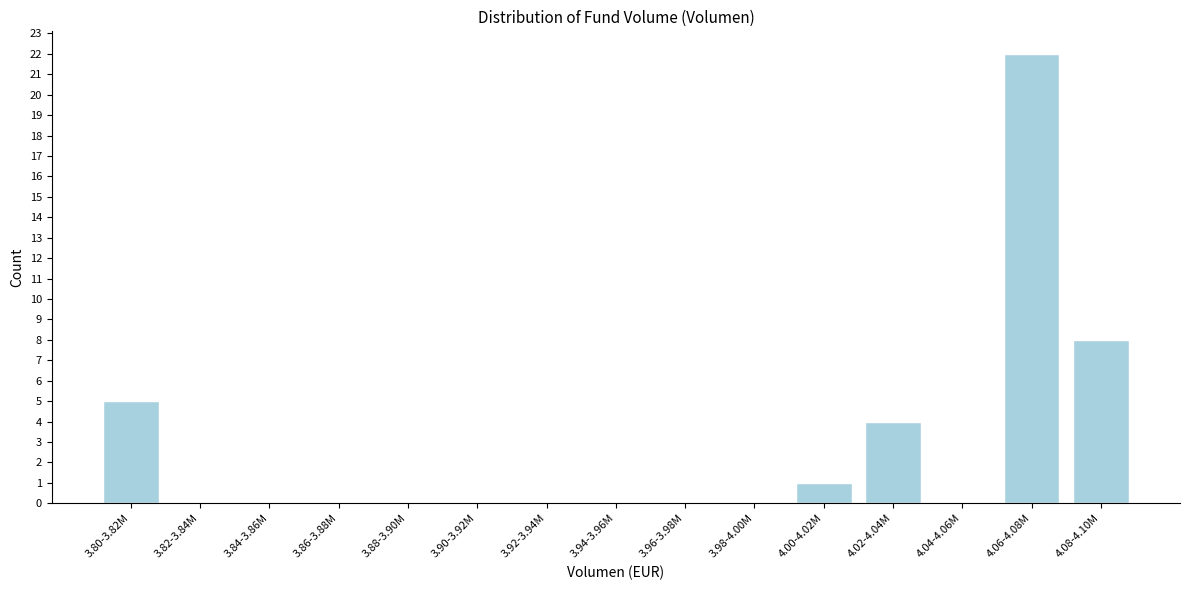

Reading left to right, extract all data points from this chart.

3.80-3.82M=5	3.82-3.84M=0	3.84-3.86M=0	3.86-3.88M=0	3.88-3.90M=0	3.90-3.92M=0	3.92-3.94M=0	3.94-3.96M=0	3.96-3.98M=0	3.98-4.00M=0	4.00-4.02M=1	4.02-4.04M=4	4.04-4.06M=0	4.06-4.08M=22	4.08-4.10M=8